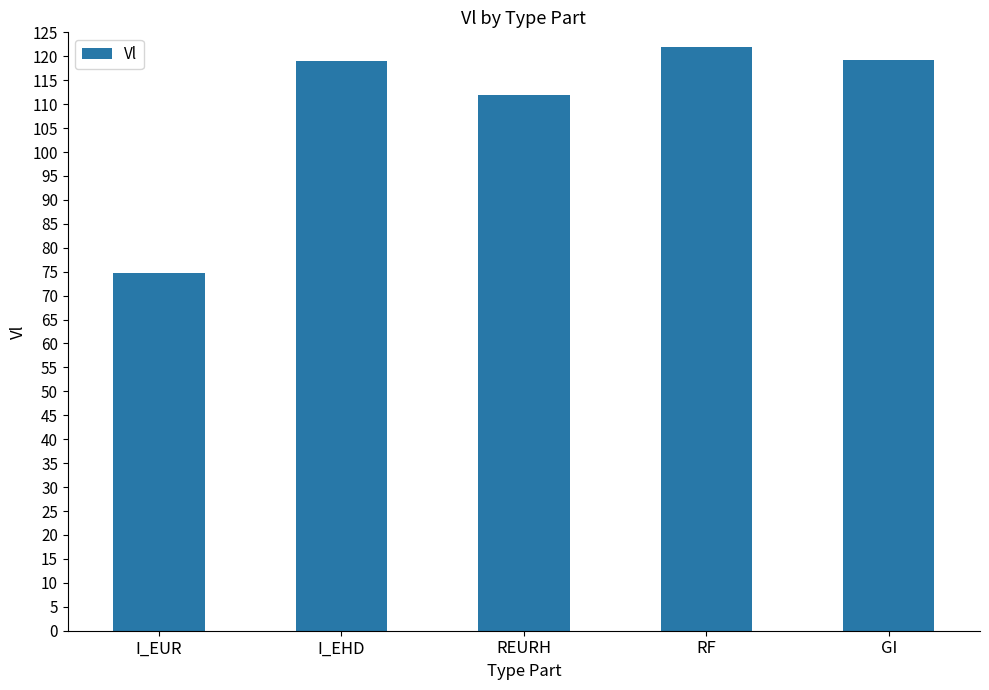

Where does the data first go above 119?

I_EHD